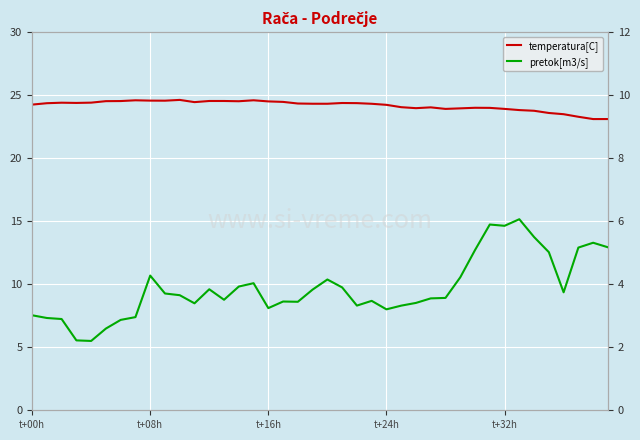

Is the value of temperatura[C] at 35 greater than the value of pretok[m3/s] at 8?

Yes